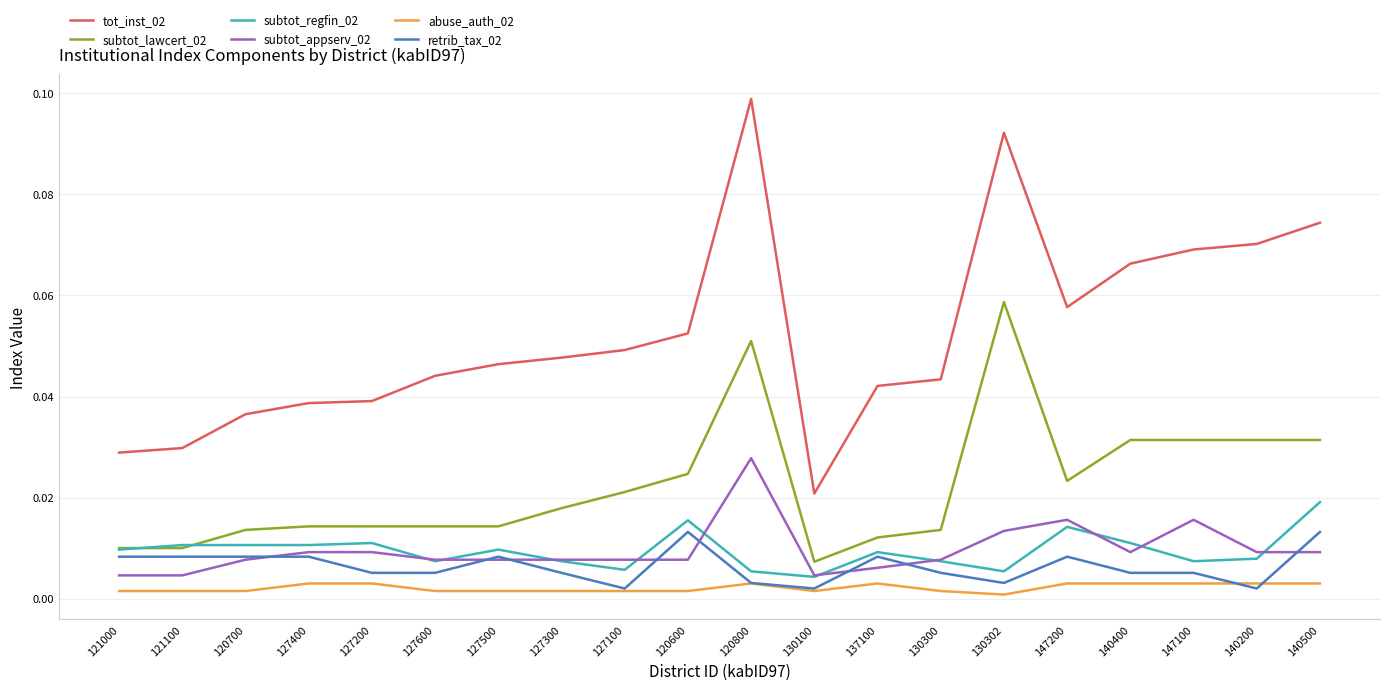

True or false: tot_inst_02 and subtot_regfin_02 cross at least once.

False